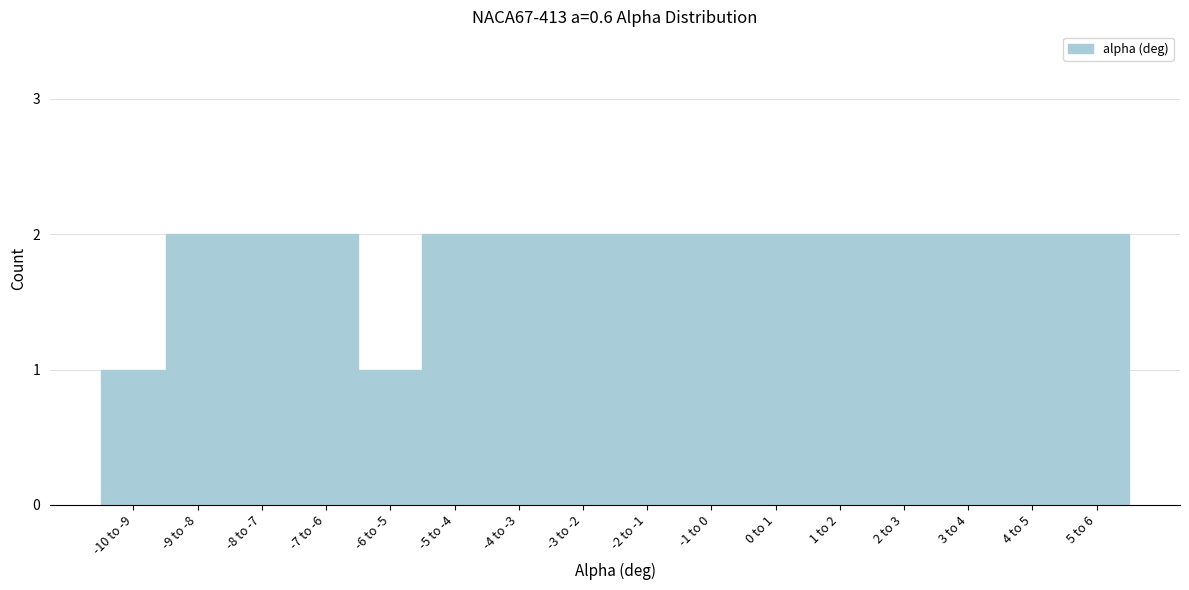

Reading left to right, list all the values displayed in this chart.

1	2	2	2	1	2	2	2	2	2	2	2	2	2	2	2